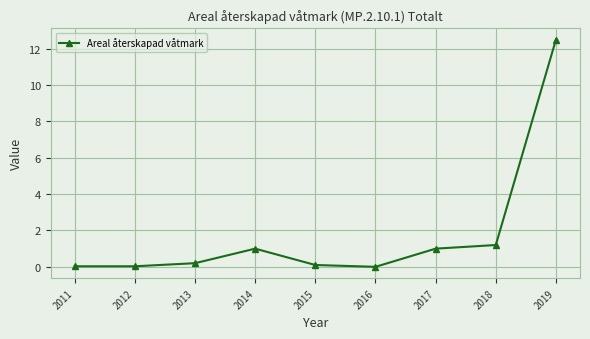

True or false: there are more than 2 points higher than both neighbors.

False